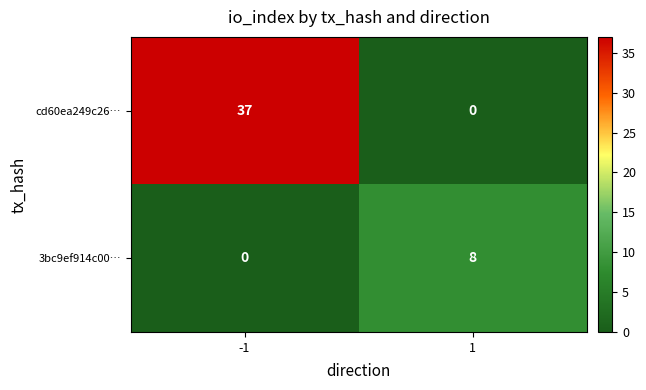

Which series has the largest total across all categories?

cd60ea249c26…